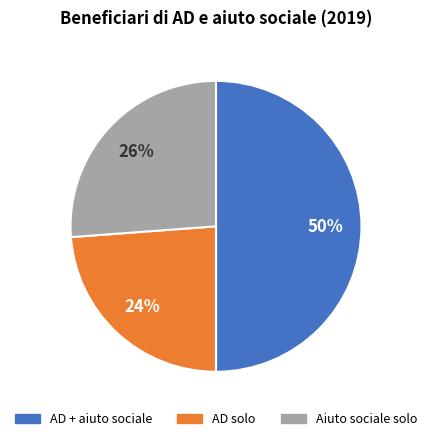

To the nearest percent, what is the average slice percentage?

33%